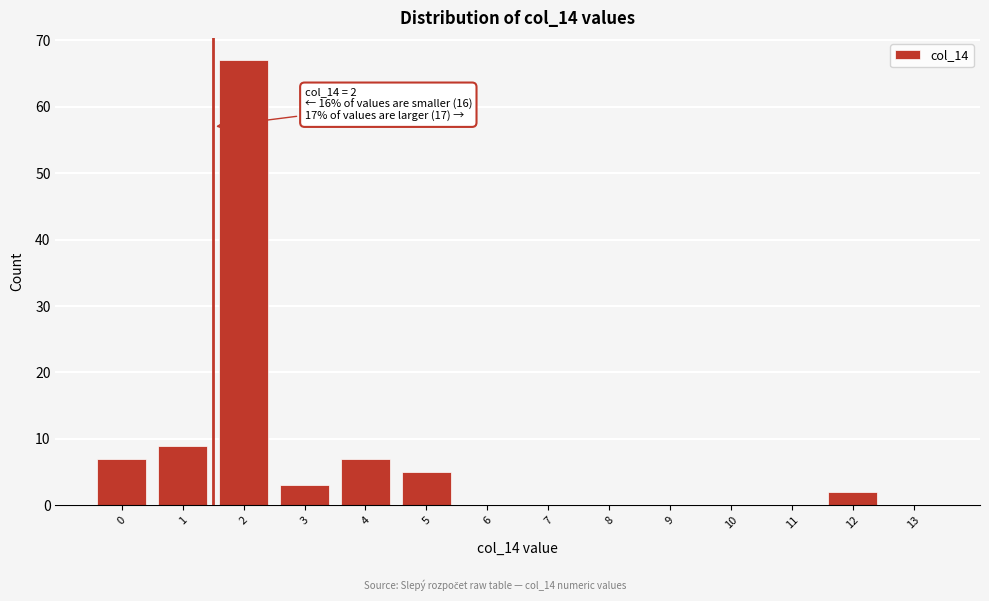

Reading left to right, transcribe all the data shown in this chart.

0=7	1=9	2=67	3=3	4=7	5=5	6=0	7=0	8=0	9=0	10=0	11=0	12=2	13=0